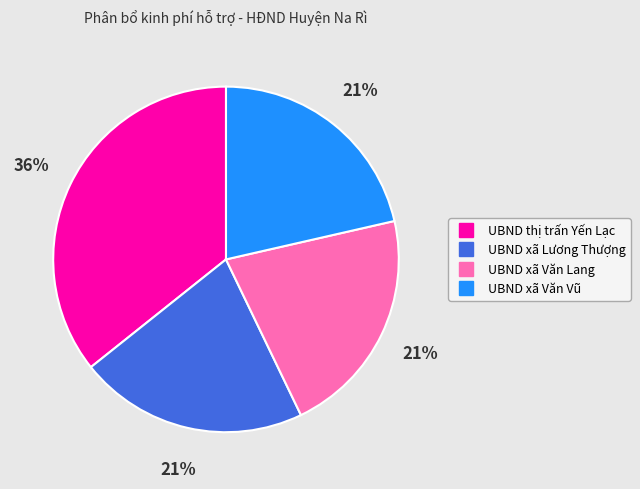

Is there a majority slice in this chart?

No